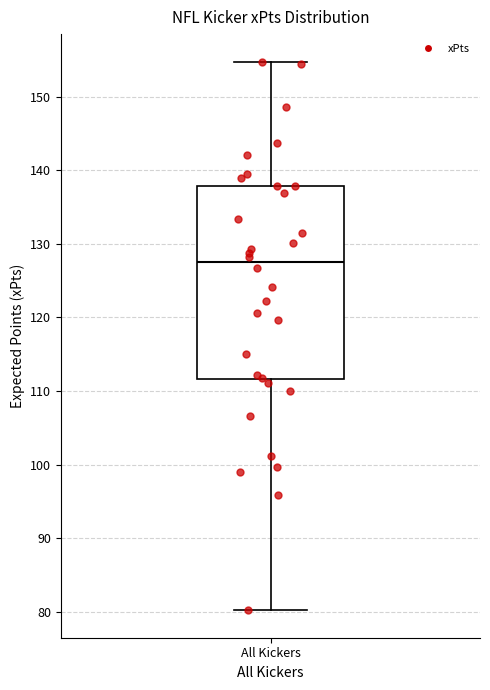

Where is the upper edge of the box for All Kickers on the y-axis? The values are not printed on the chart, so give them approximately, as read against the axis.

138